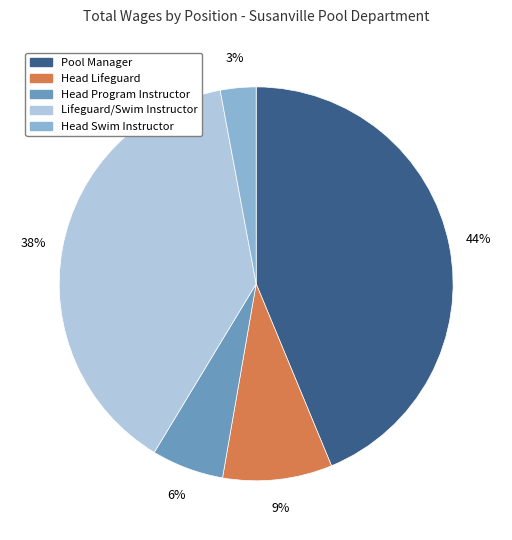

Approximately how many times larger is the value at Pool Manager compared to Head Lifeguard?

4.9